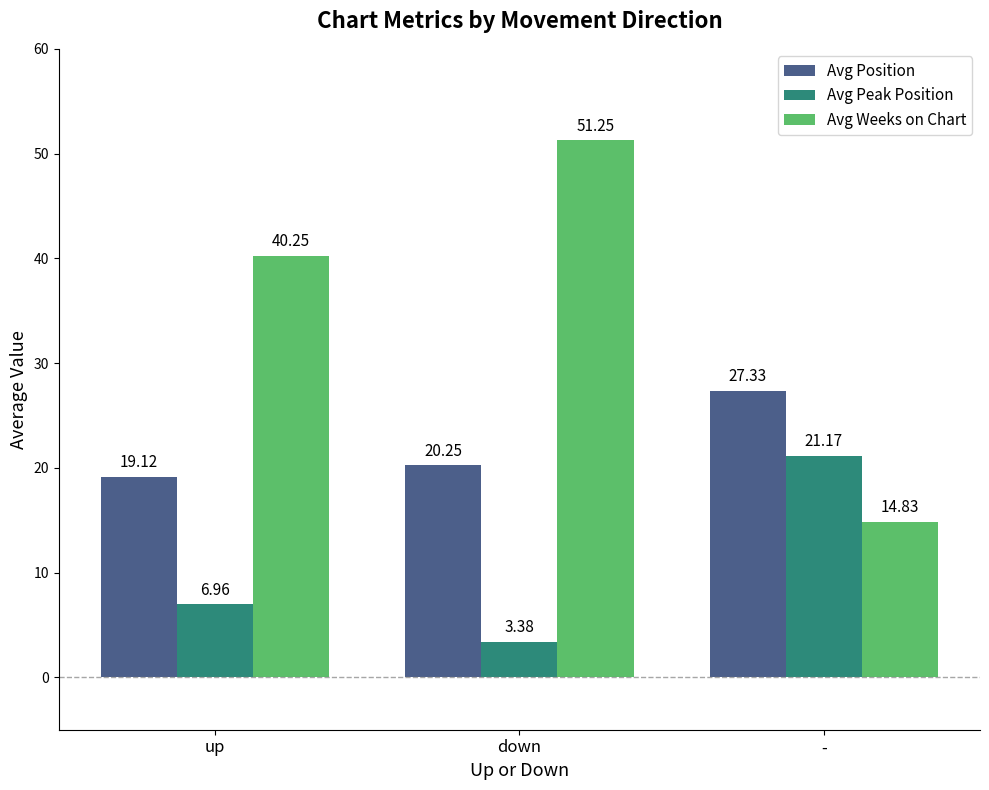

What position from the left is -?

3